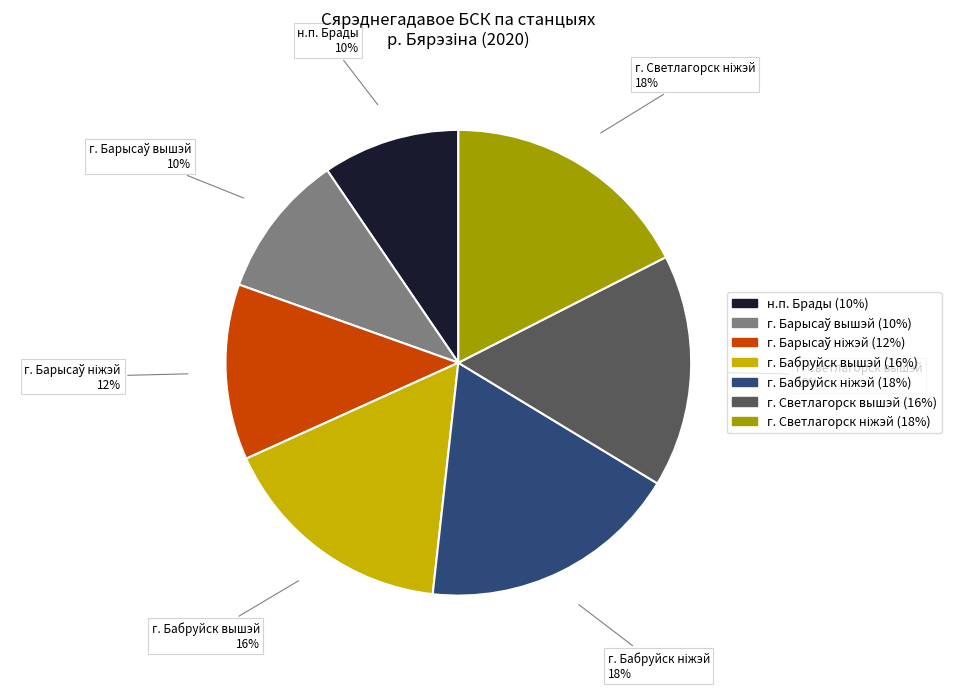

Does г. Бабруйск вышэй represent more than half of the total?

No